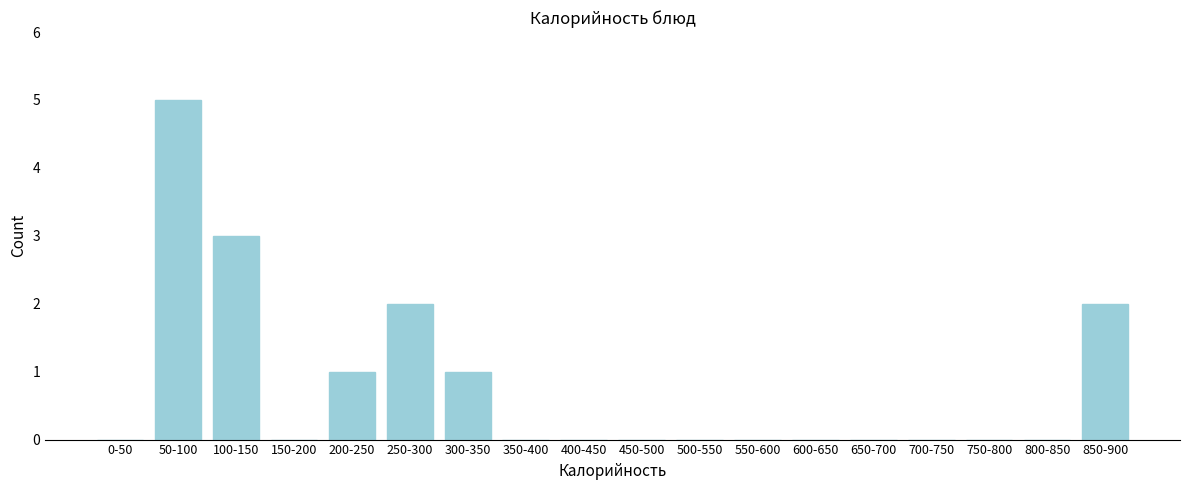

Reading left to right, transcribe all the data shown in this chart.

0-50=0	50-100=5	100-150=3	150-200=0	200-250=1	250-300=2	300-350=1	350-400=0	400-450=0	450-500=0	500-550=0	550-600=0	600-650=0	650-700=0	700-750=0	750-800=0	800-850=0	850-900=2